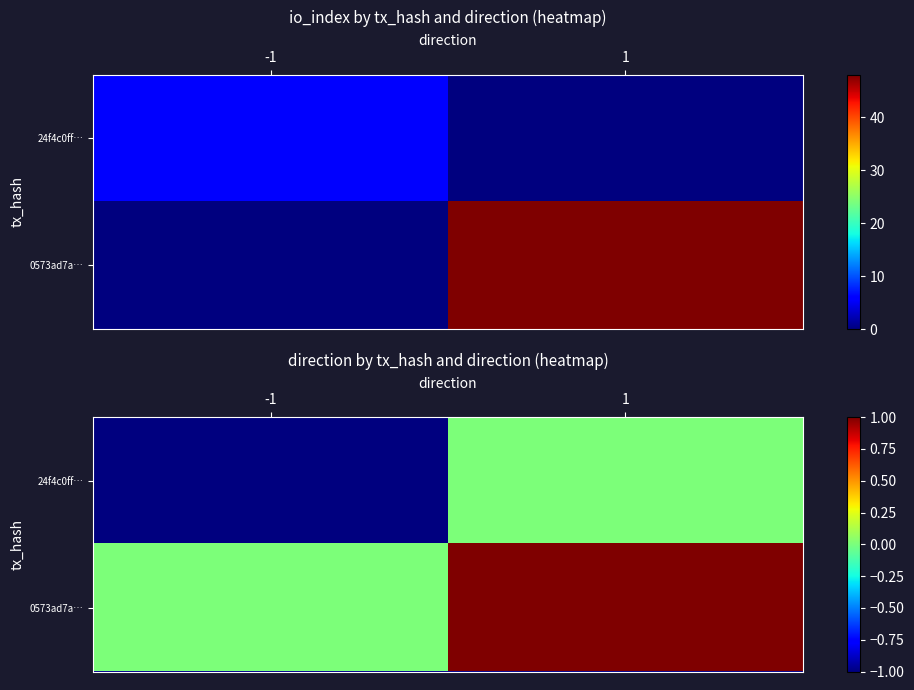

At which category is the sum across all series the highest?

1